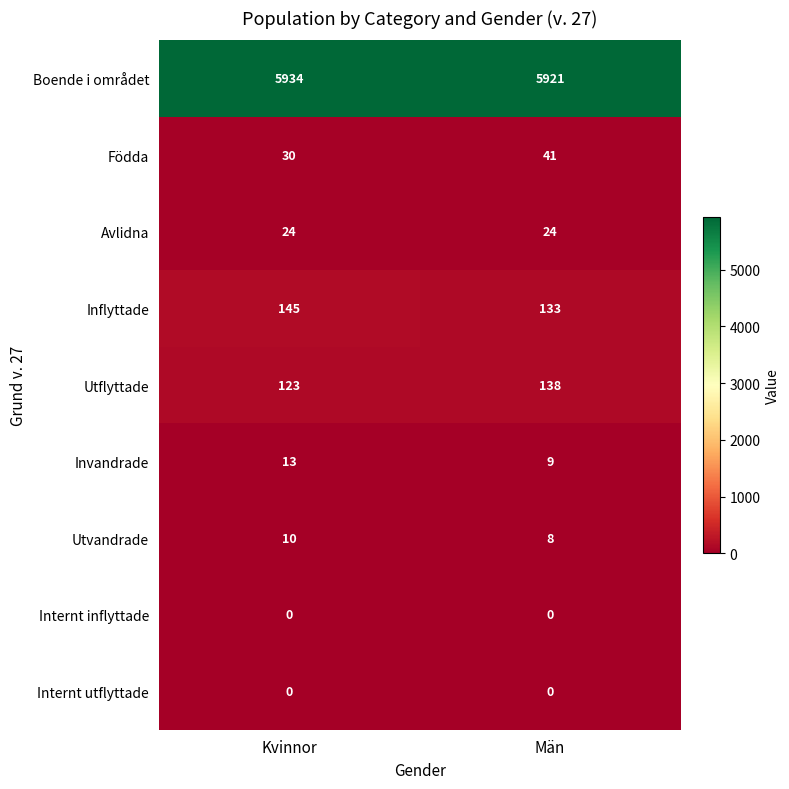

Which series has the widest spread of values?

Utflyttade